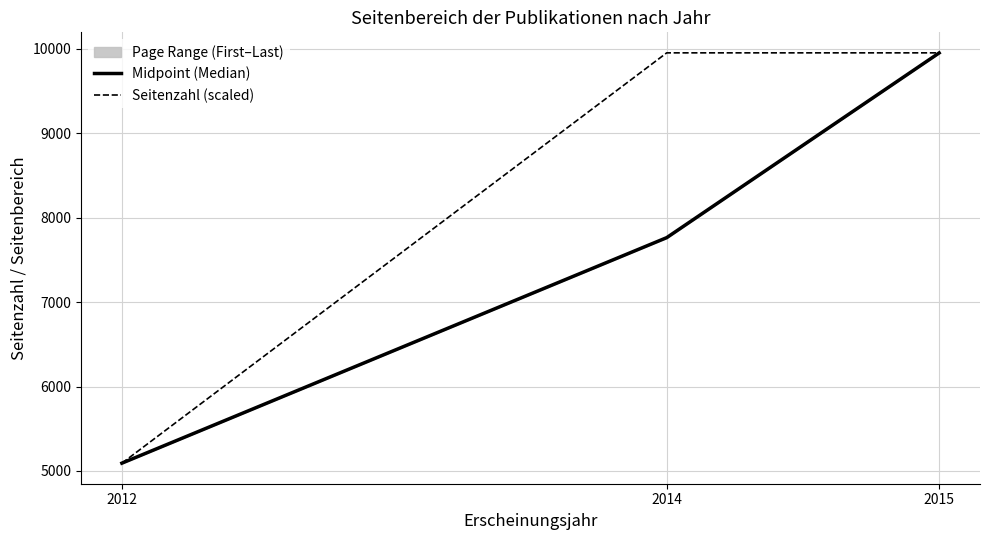

What is the total value across all series at 2014?

17718.6